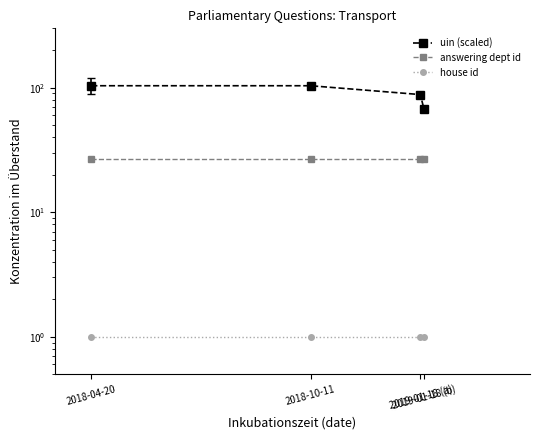

What is the difference between the maximum and second lowest values in the uin (scaled) series?

15.6